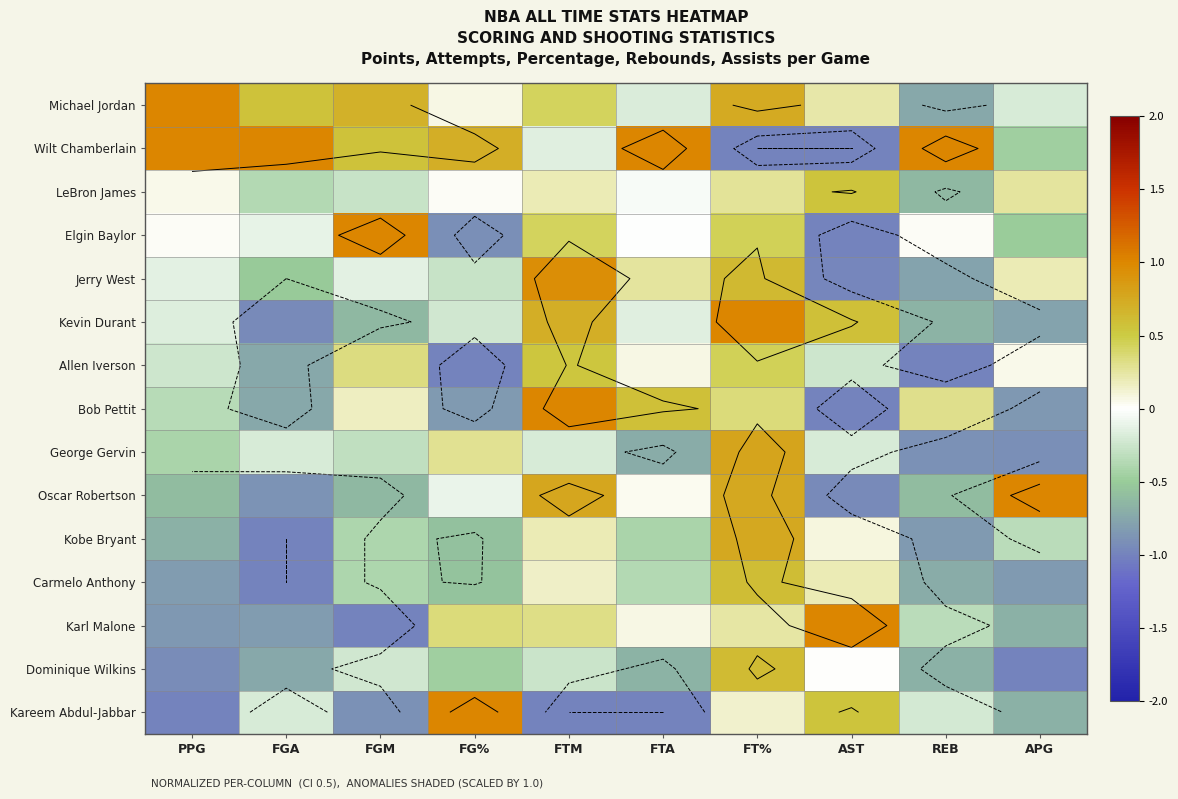

What value does the Oscar Robertson series have at FGA?

-0.9